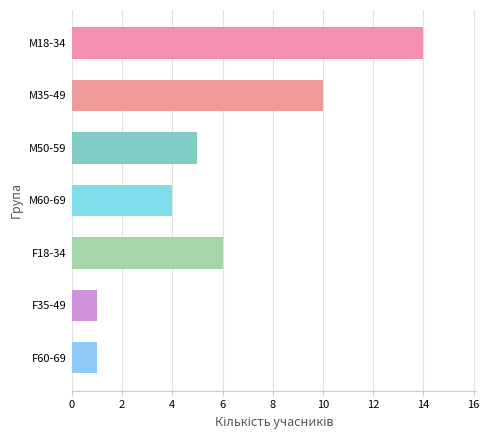

The chart shows a value of 6 at M60-69. True or false?

False